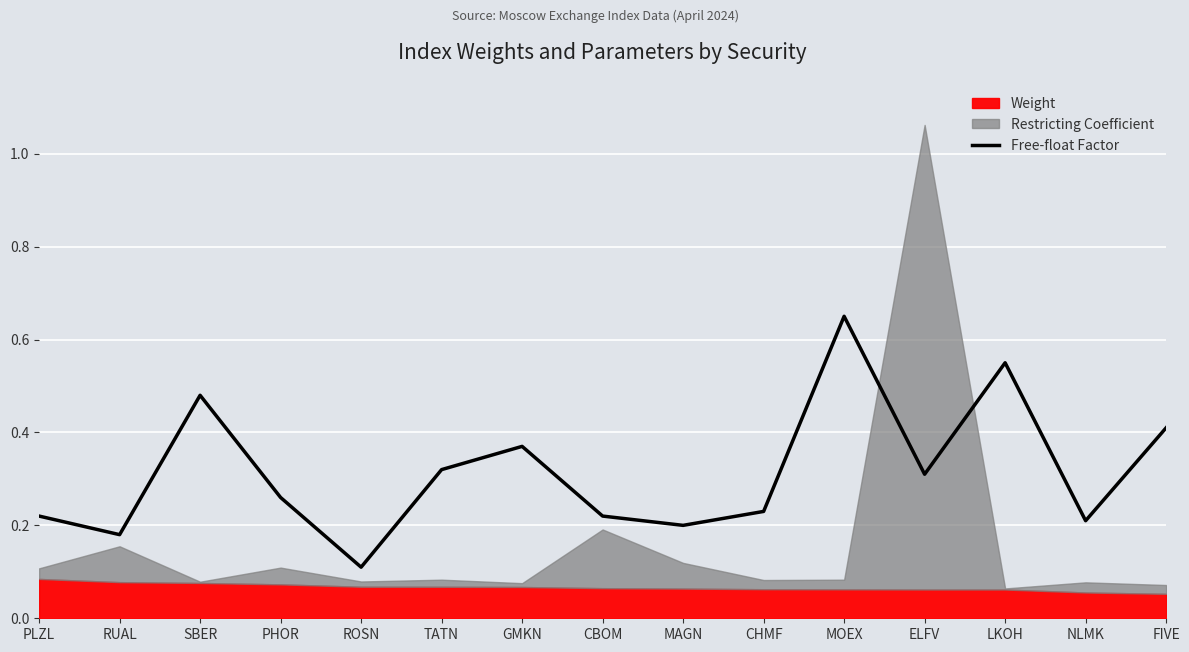

Which label corresponds to the largest value in the chart?

MOEX